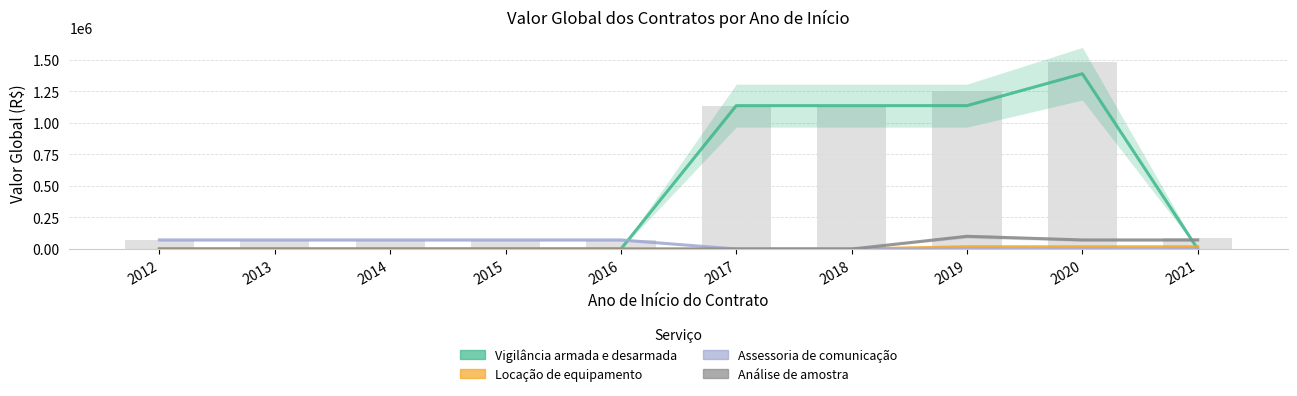

Which has a higher value, 2015 or 2014?

2015